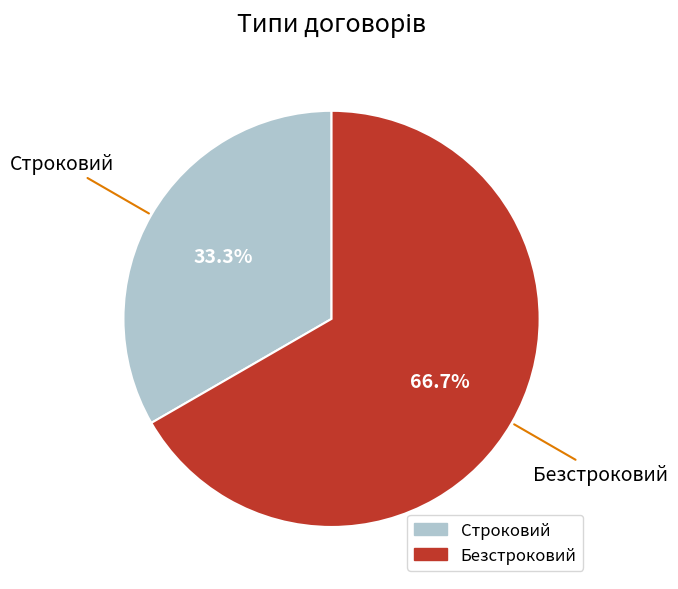

To the nearest percent, what is the combined percentage of Безстроковий and Строковий?

100%